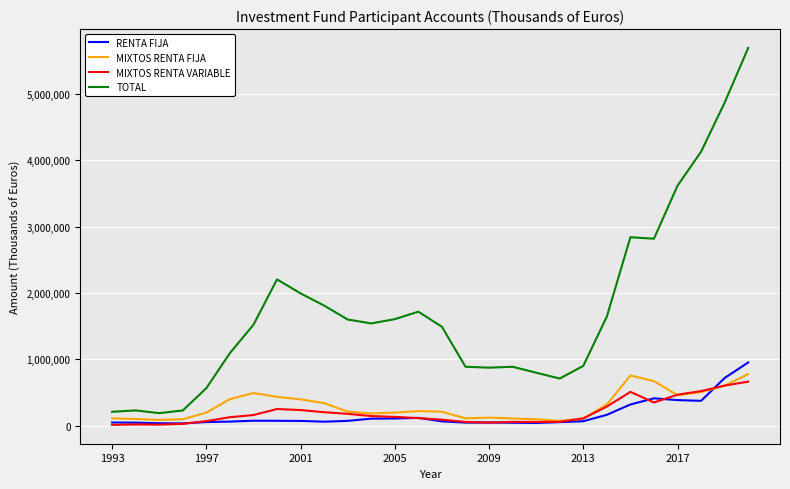

Which series has the largest total across all categories?

TOTAL